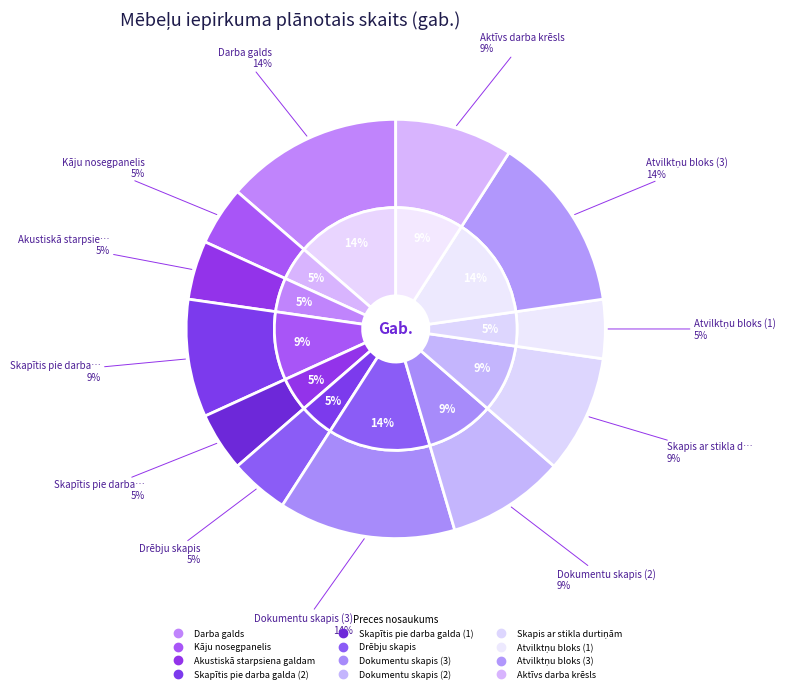

Is there any slice that represents more than half of the pie?

No